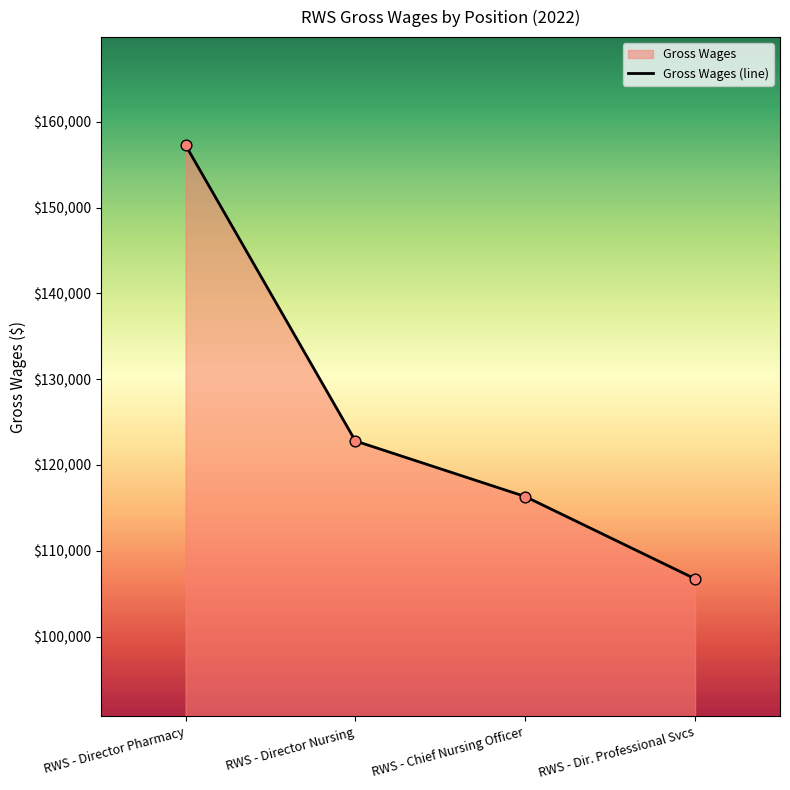

What is the change in value from RWS - Director Nursing to RWS - Dir. Professional Svcs?

-16059.8